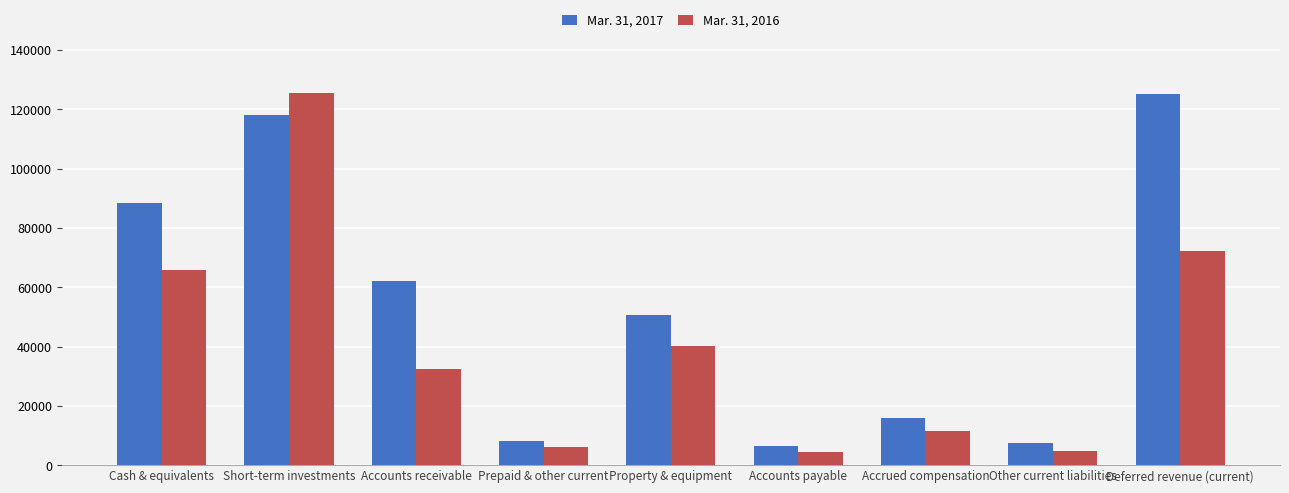

The Mar. 31, 2016 series shows 40147 at Property & equipment. True or false?

True